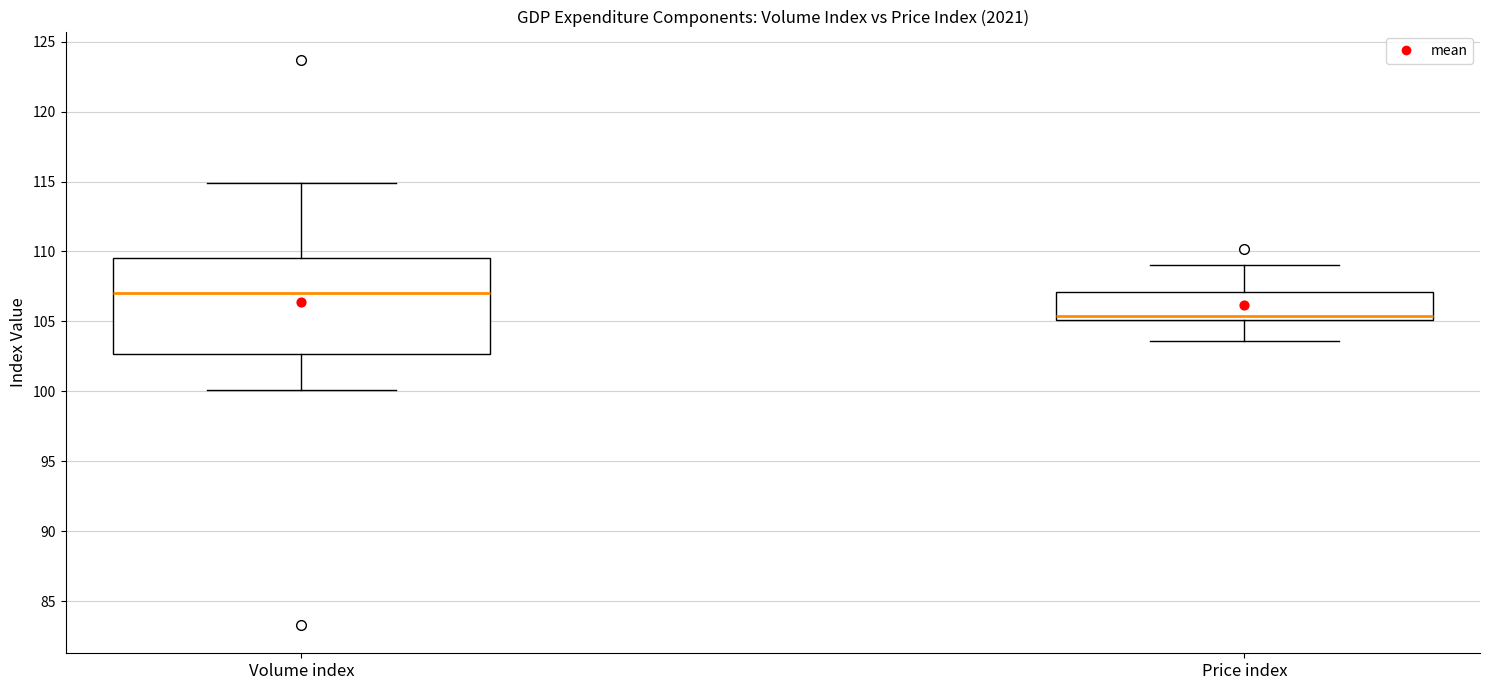

Reading left to right, transcribe this box plot: for each box, give where its median line is, the range the box spans, and where its two whiskers end, as read against the y-axis. The values are not printed on the chart, so give them approximately, as read against the axis.

Volume index: median 107.0, box 102.5 to 109.5, whiskers 100.0 to 115.0
Price index: median 105.5, box 105.0 to 107.0, whiskers 103.5 to 109.0